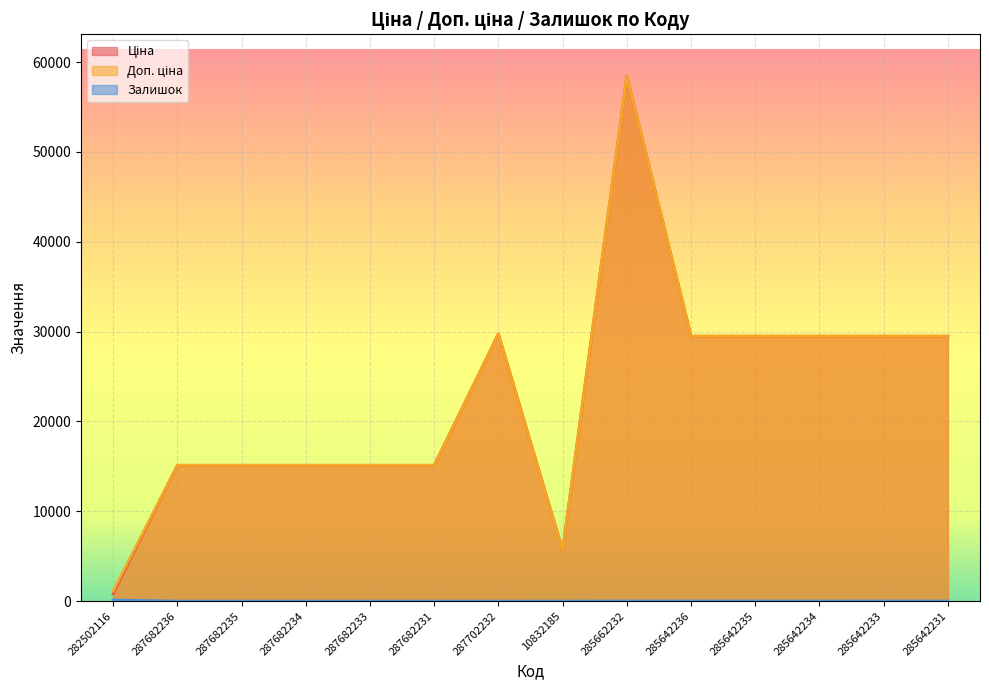

True or false: Доп. ціна has more than 1 interior local peaks.

True